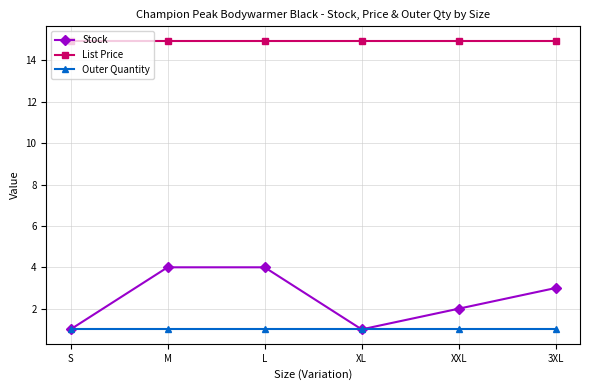

What are all the series names shown in the legend?

Stock, List Price, Outer Quantity